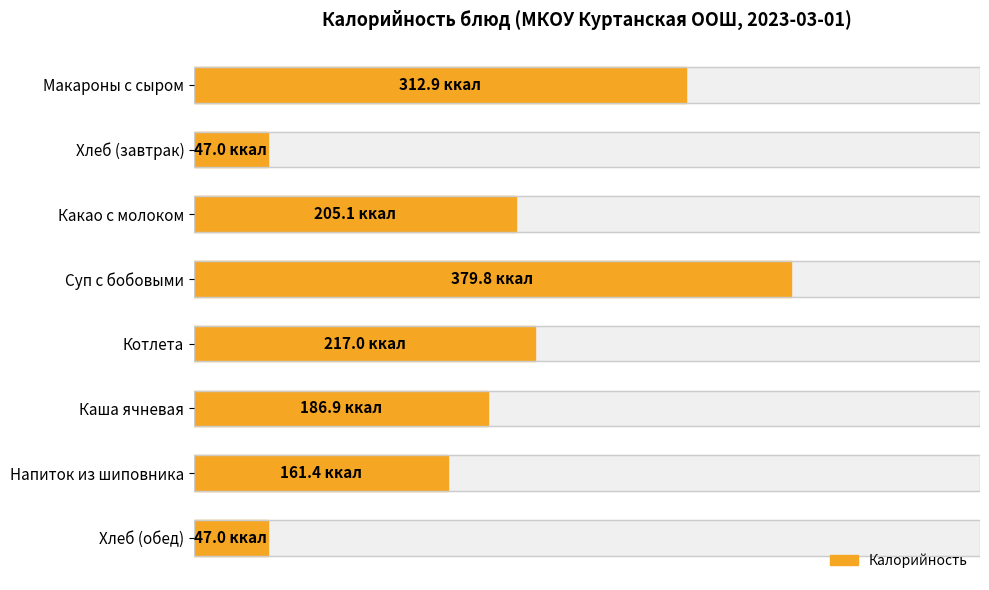

The chart shows a value of 80.0 at Хлеб (завтрак). True or false?

False